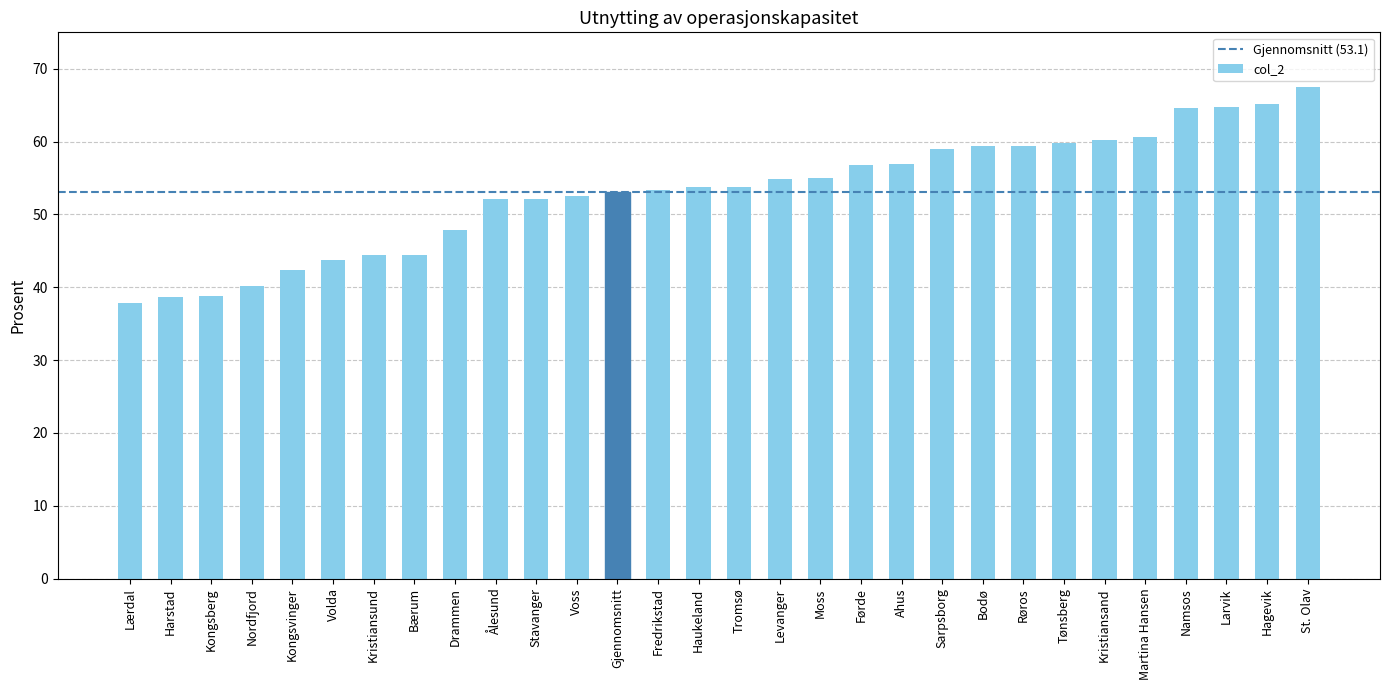

What is the approximate value at Levanger?

54.8